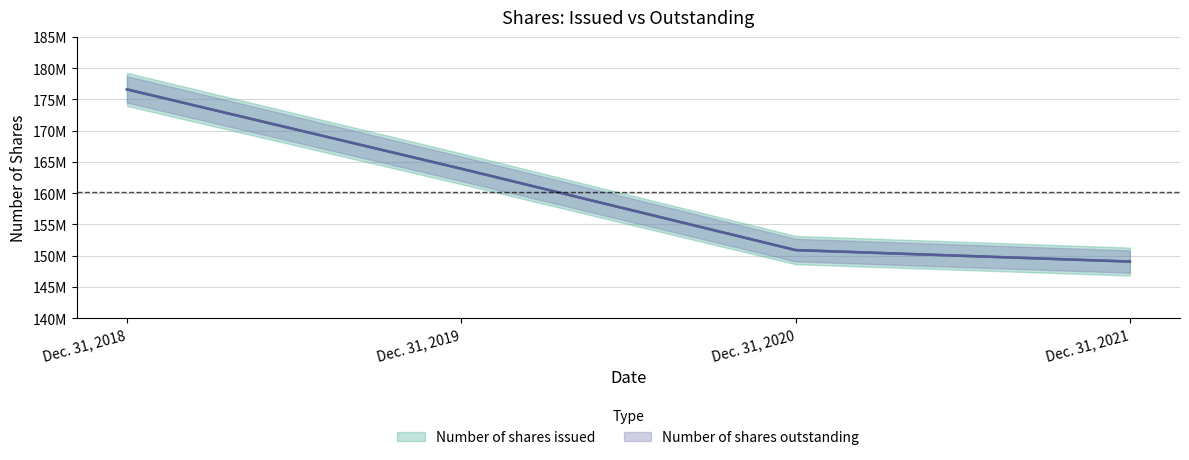

Rank the series by their maximum value, from highest to lowest.

Number of shares issued, Number of shares outstanding